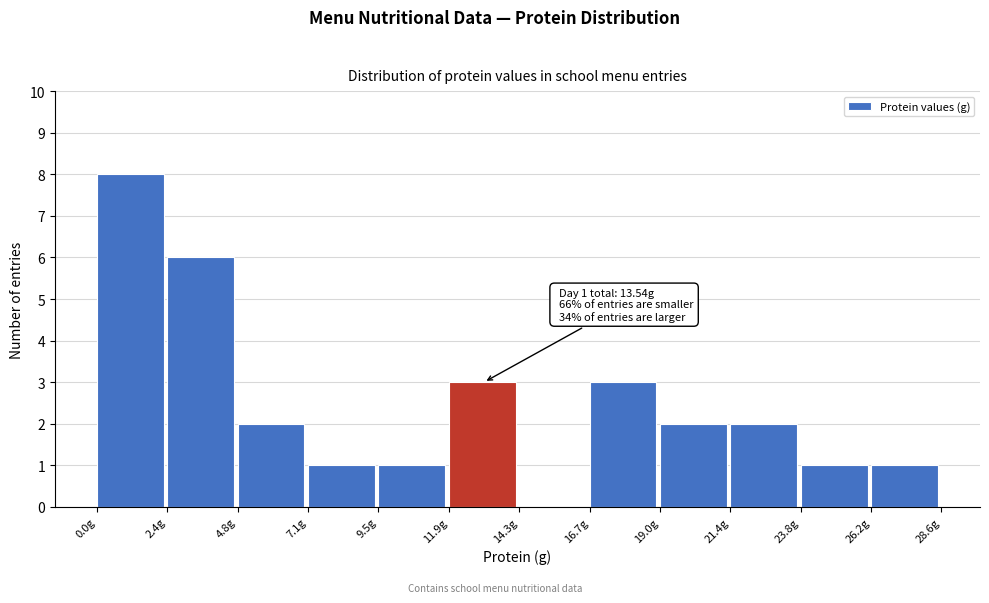

Which range on the x-axis has the tallest bar?

0.0 to 2.5